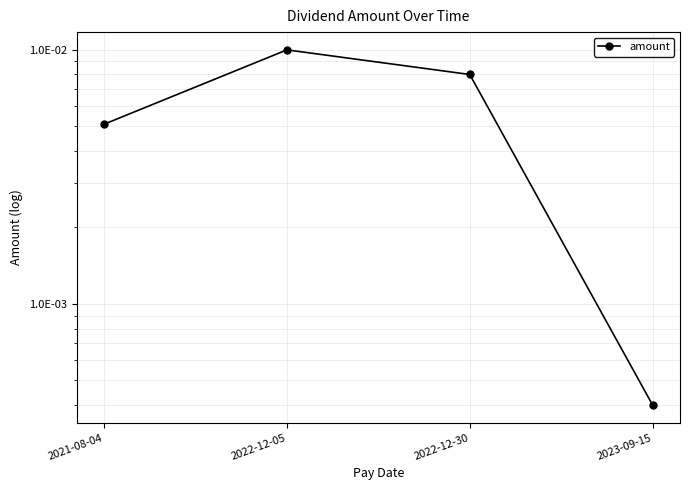

The chart shows a value of 0.0 at 2022-12-30. True or false?

True